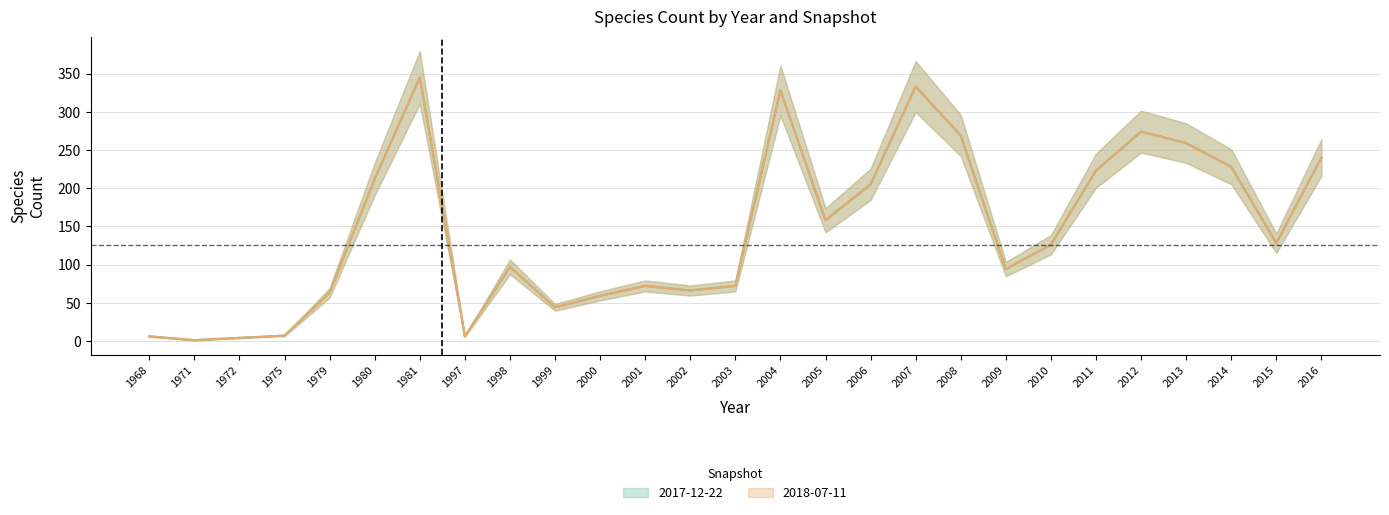

What is the value of the 2018-07-11 point at the 6th from the left?

212